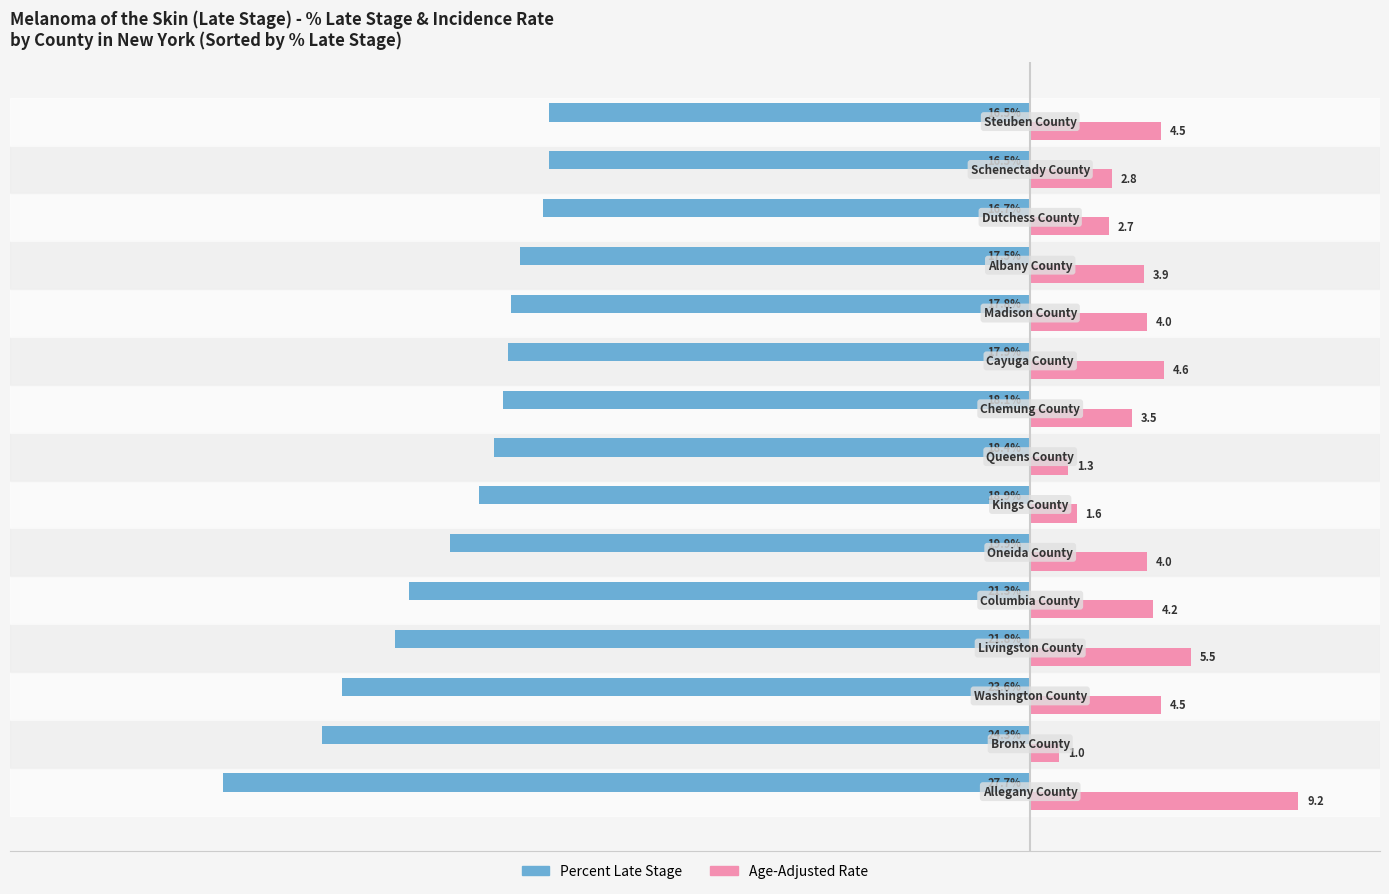

Which series has the largest total across all categories?

Age-Adjusted Rate